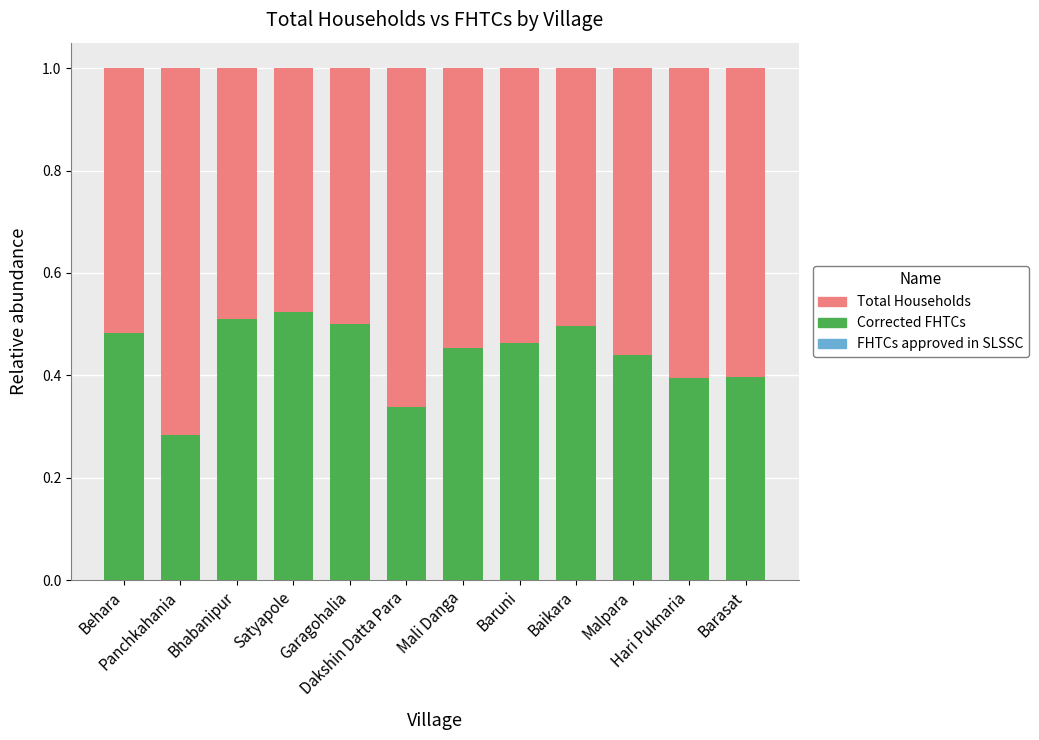

What is the total value across all series at Baruni?

1.0